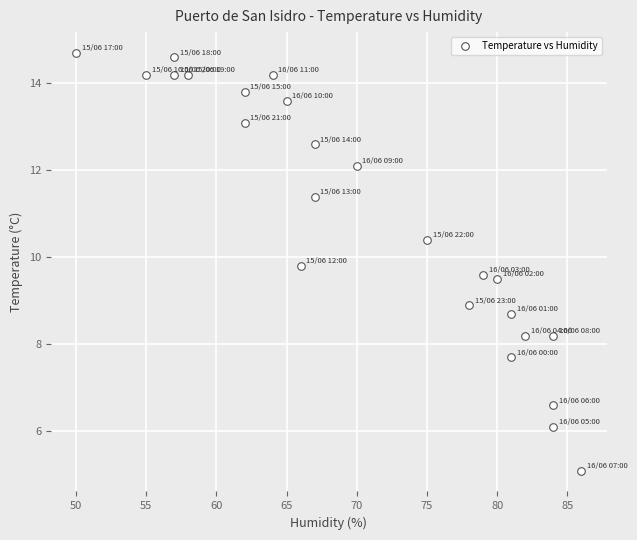

What is the range of X values (max minus min)?

36.0